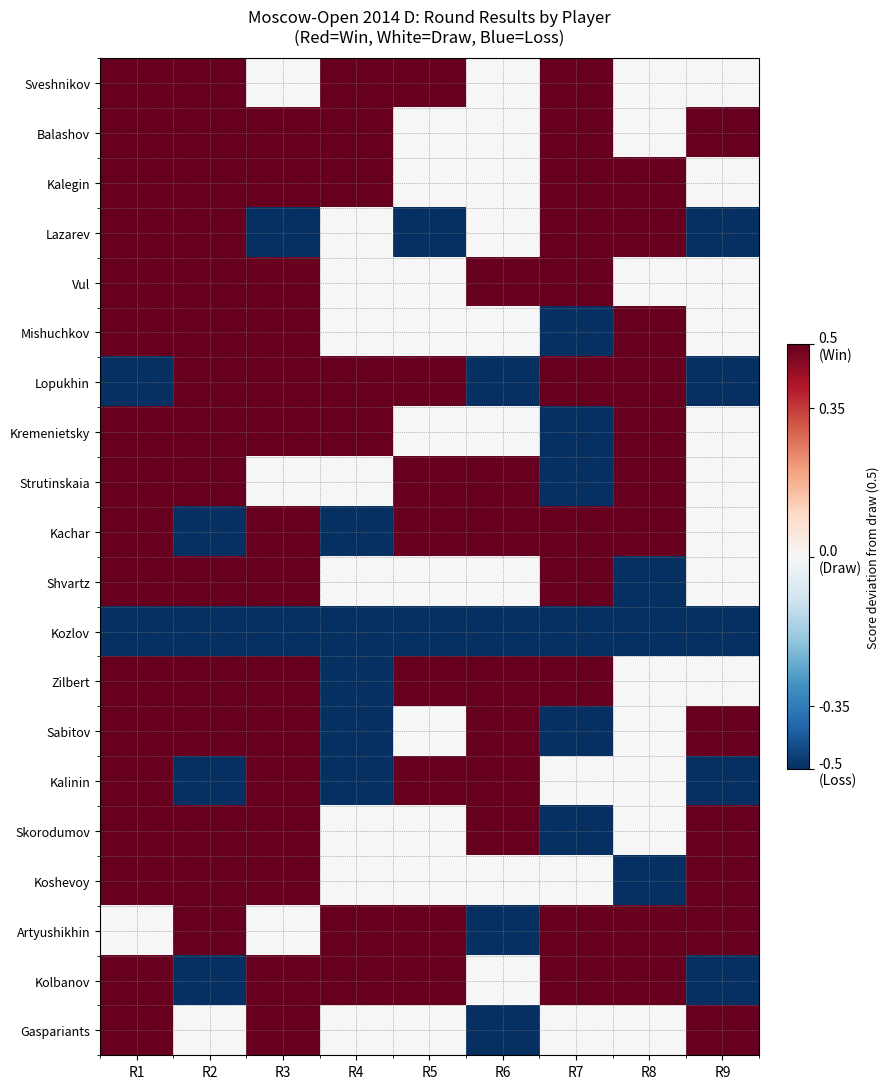

List the series in order of their peak value, highest first.

Sveshnikov, Balashov, Kalegin, Lazarev, Vul, Mishuchkov, Lopukhin, Kremenietsky, Strutinskaia, Kachar, Shvartz, Zilbert, Sabitov, Kalinin, Skorodumov, Koshevoy, Artyushikhin, Kolbanov, Gaspariants, Kozlov